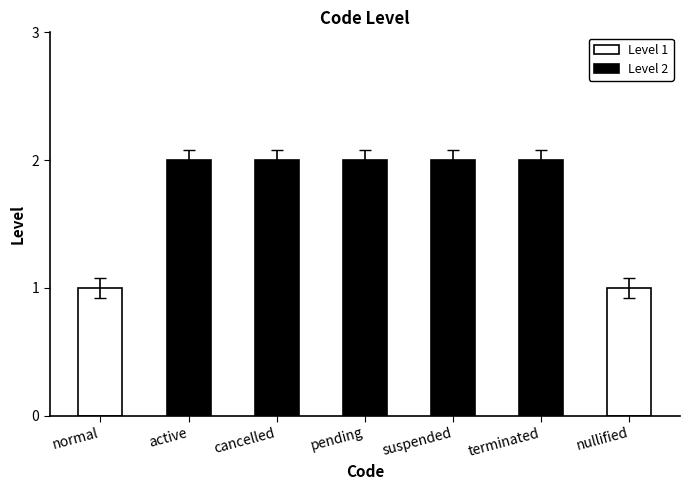

Reading left to right, what are all the values shown in this chart?

1	2	2	2	2	2	1